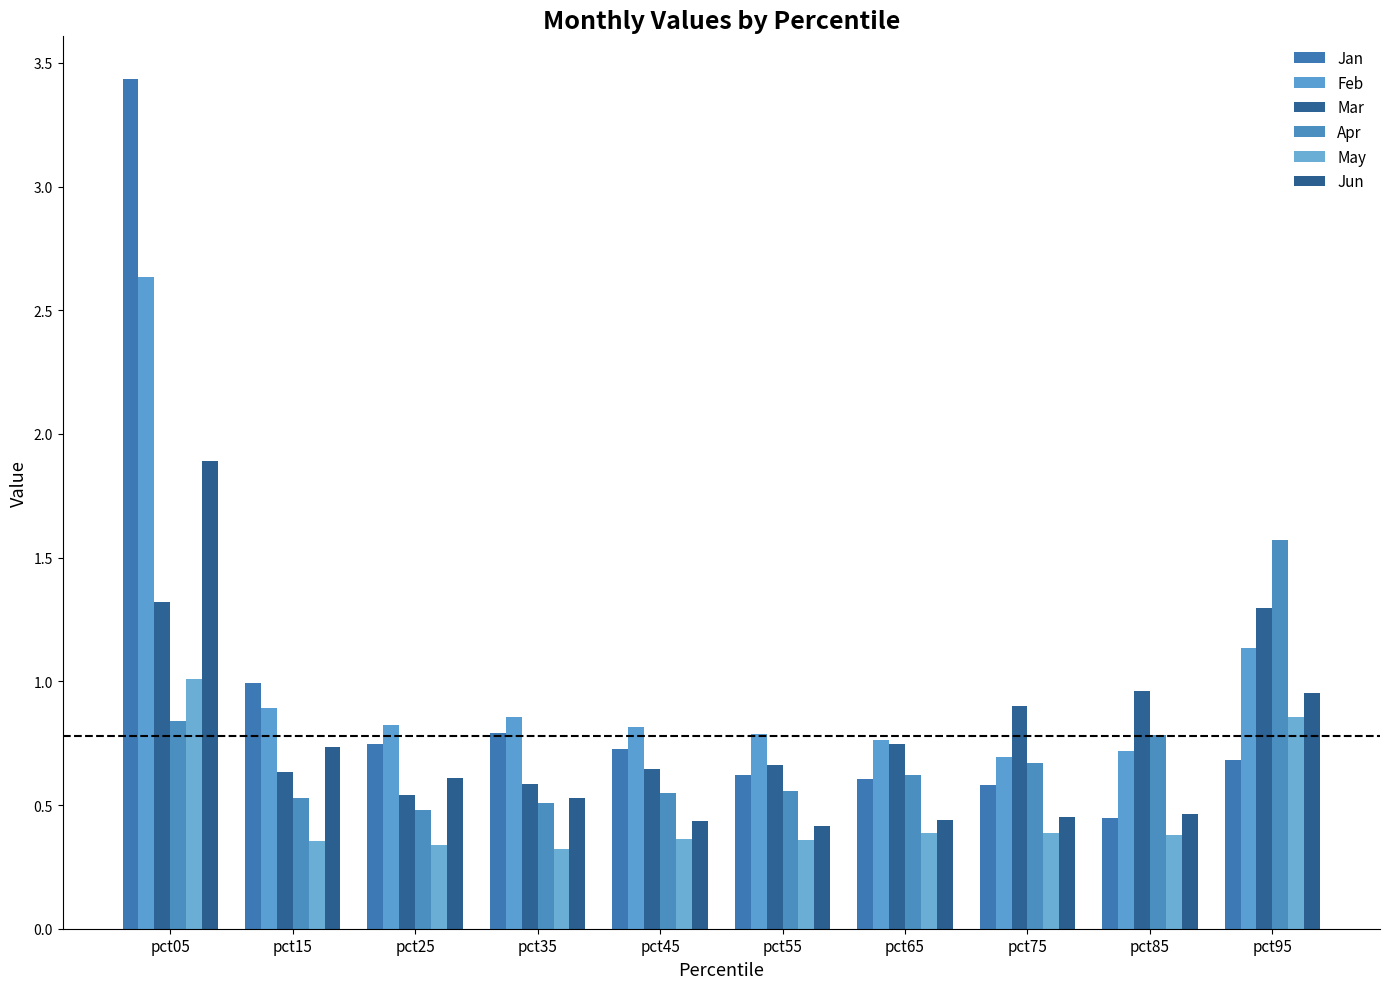

Is it true that May equals 1.4 at pct95?

False